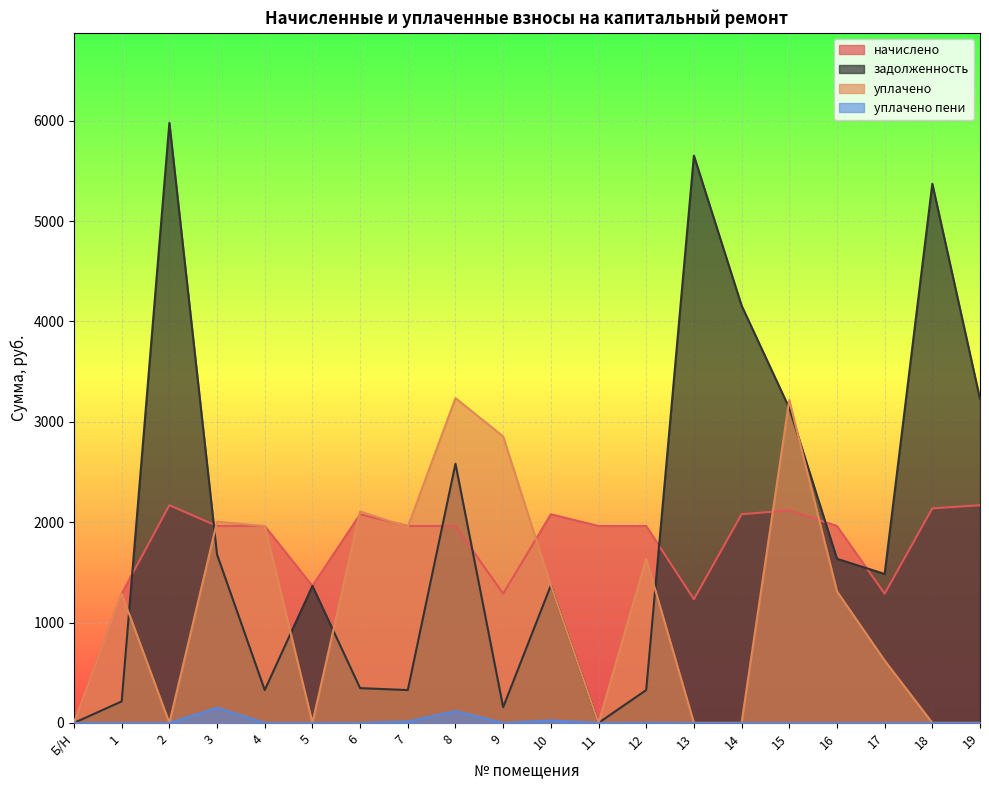

How many categories are shown in the chart?

20